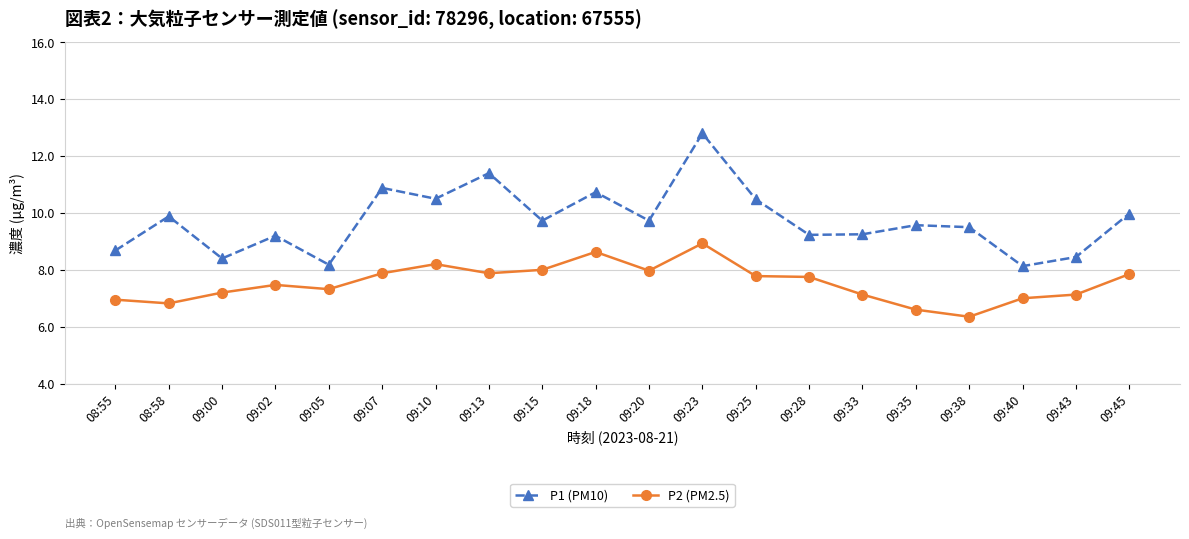

Which label corresponds to the largest value in the chart?

09:23